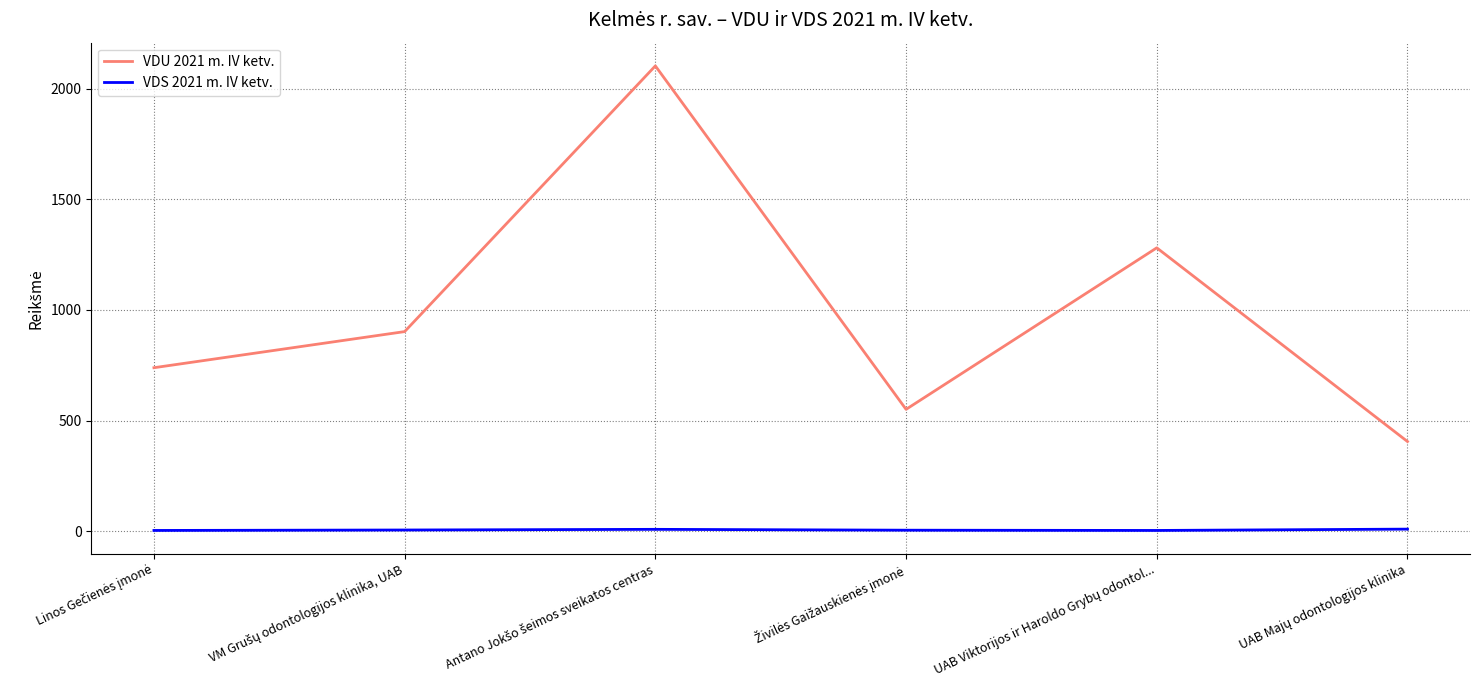

What is the maximum value for VDU 2021 m. IV ketv.?

2102.3